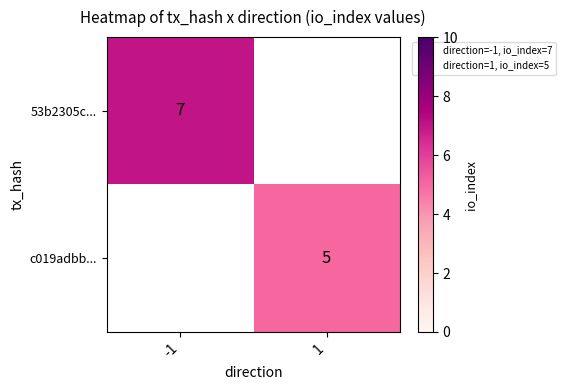

At how many categories does at least one series exceed 5?

1